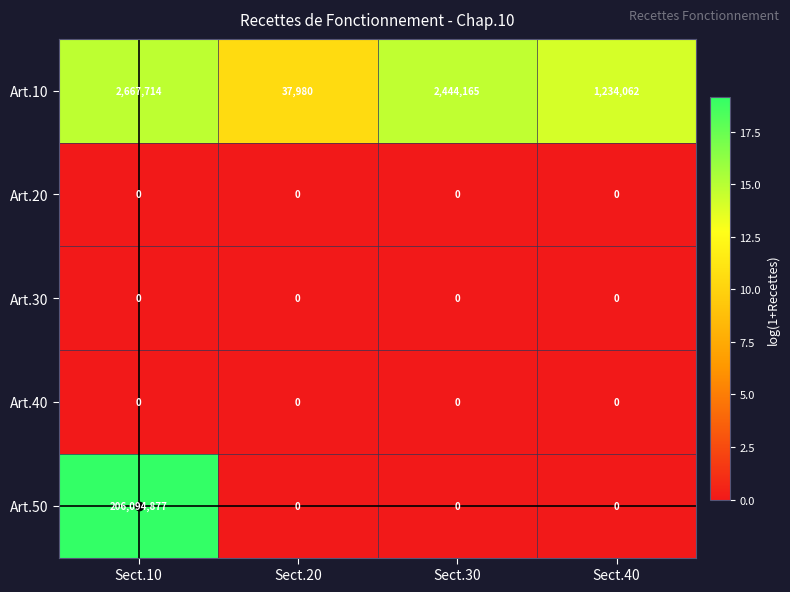

Where does the Art.10 series first go above 2444165?

Sect.10